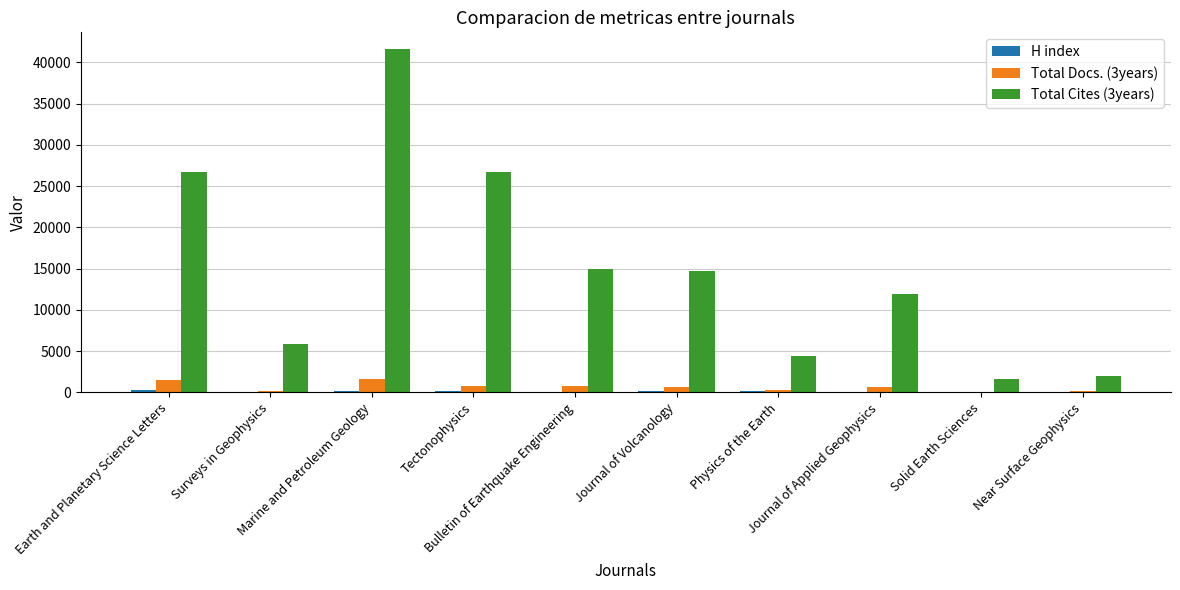

How many categories are shown in the chart?

10